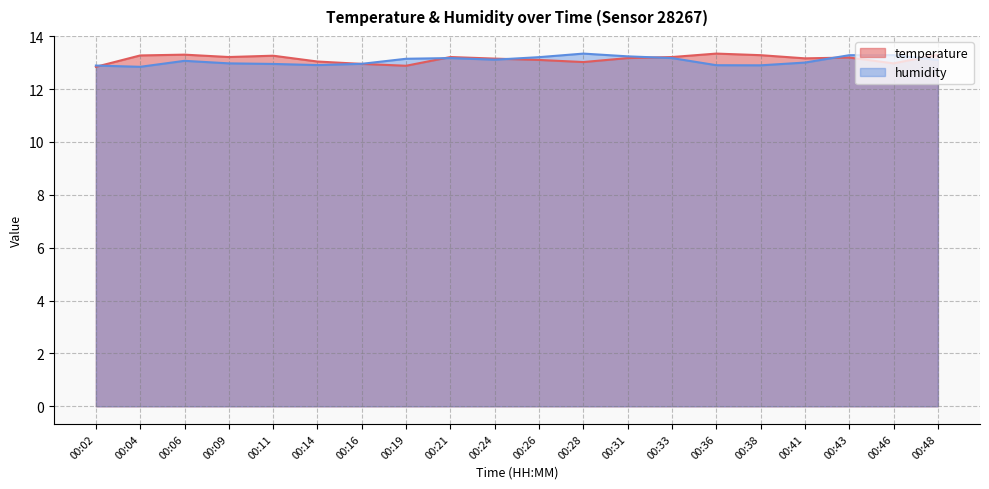

After their last crossing, which series has the higher values: humidity or temperature?

temperature